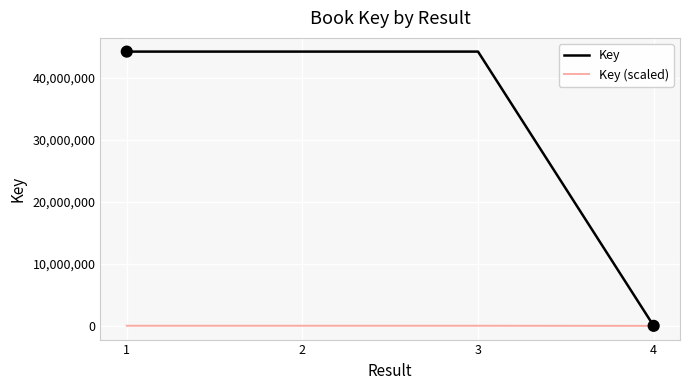

Which series has the largest range (max minus min)?

Key